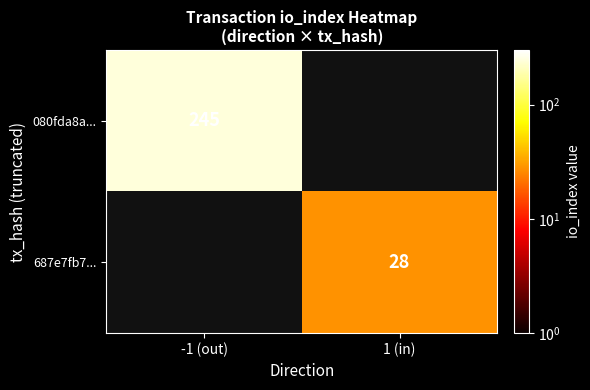

True or false: 080fda8a... has a value of 422 at -1 (out).

False